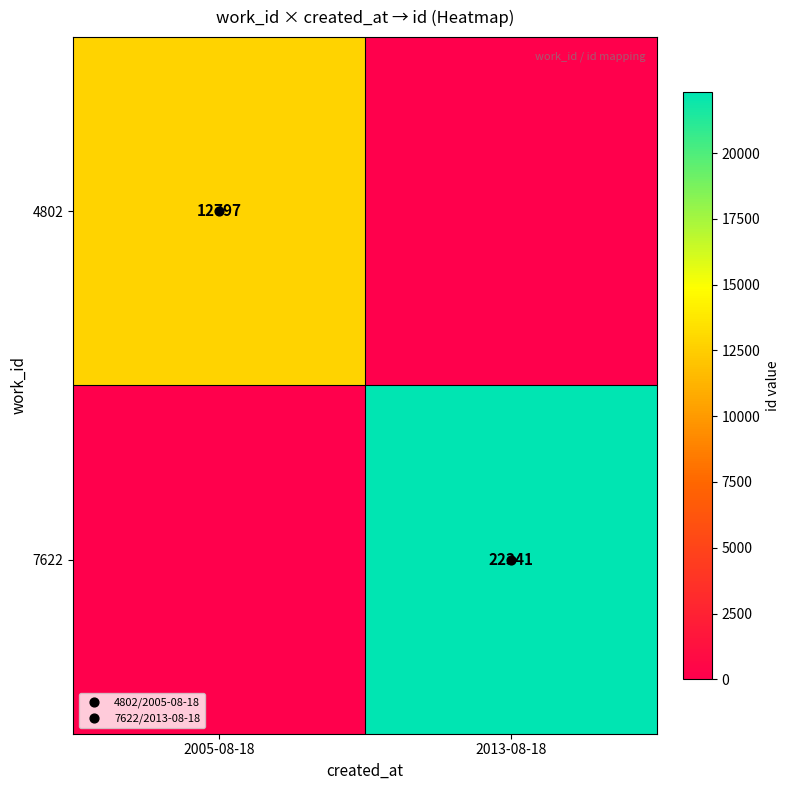

List the series in order of their overall mean, highest first.

7622, 4802